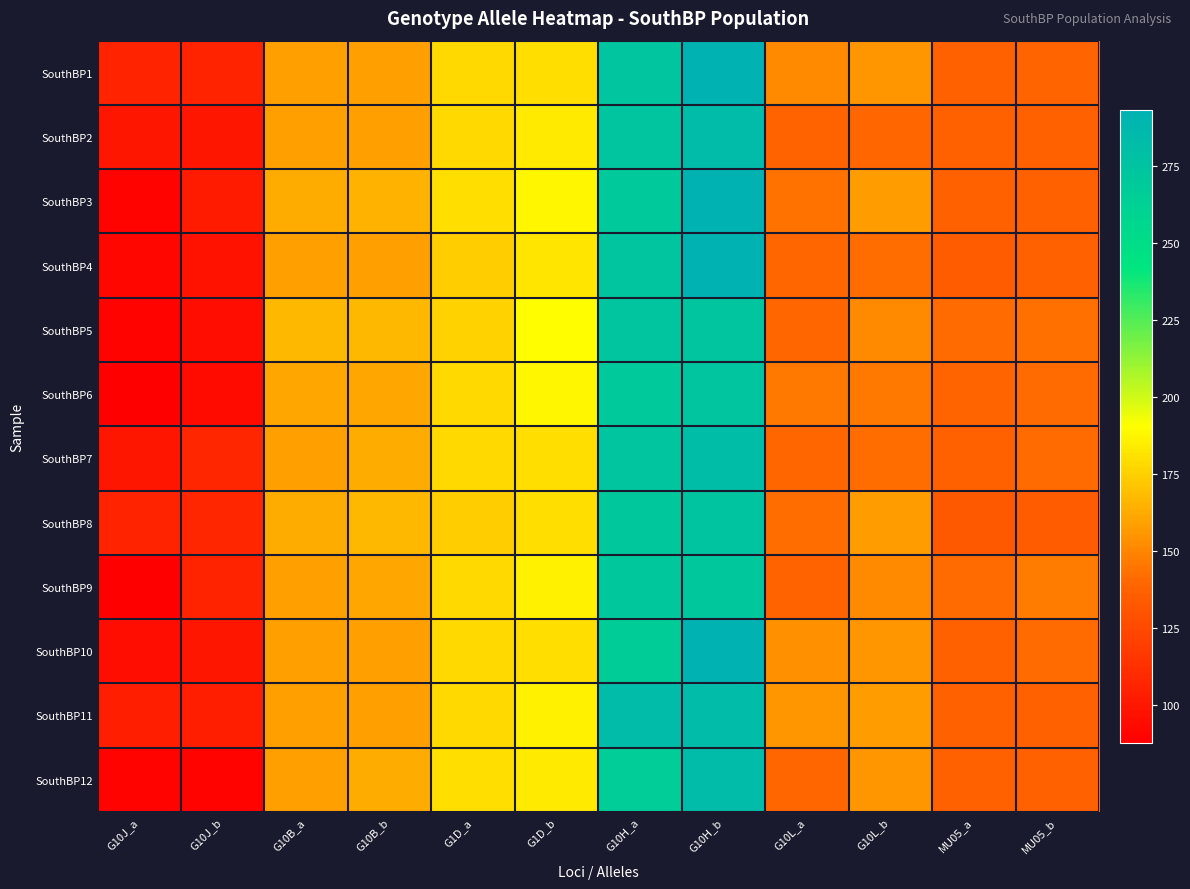

Count the number of data series in this chart.

12